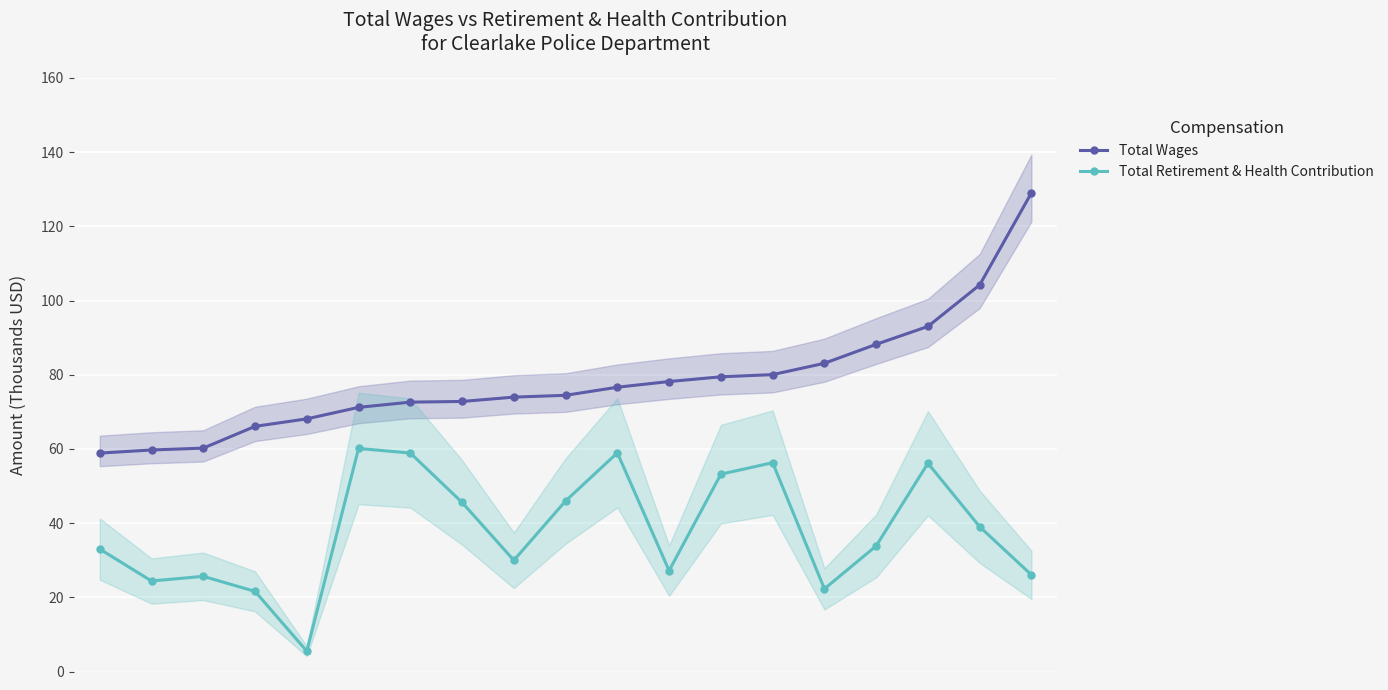

Is this an area chart (filled region under the line)?

No